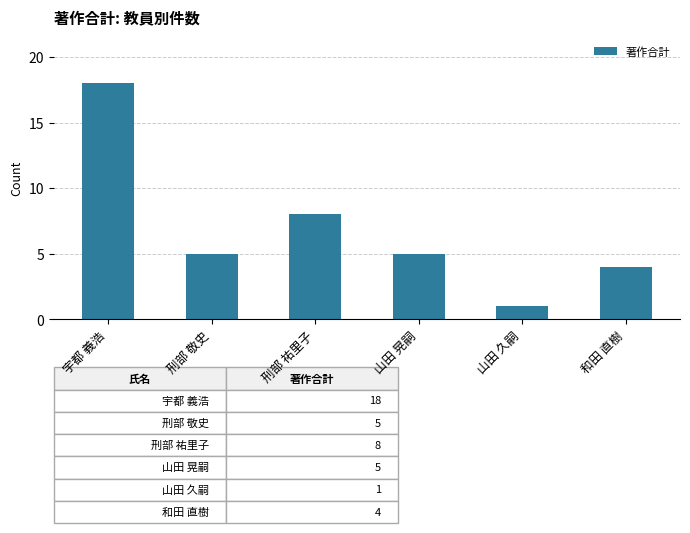

Which has a higher value, 刑部 敬史 or 刑部 祐里子?

刑部 祐里子